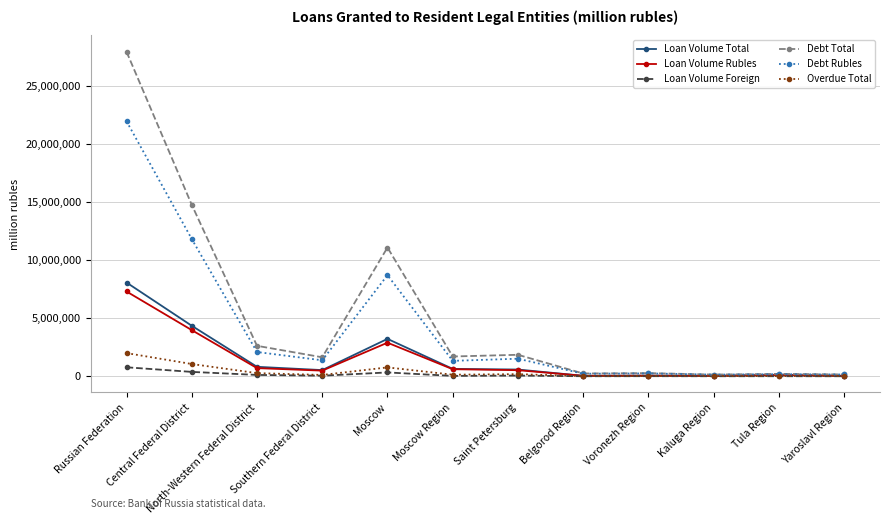

What is the difference between the Overdue Total values at Saint Petersburg and Moscow Region?

45953